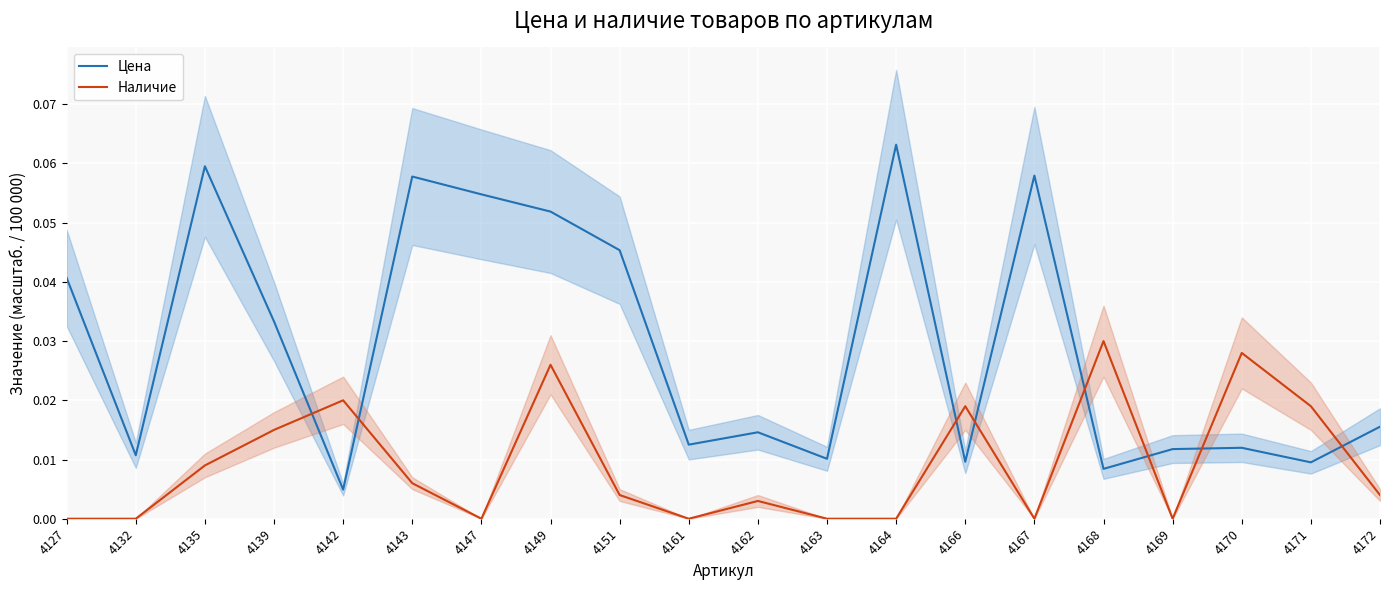

How many interior local valleys does the Цена series have?

7